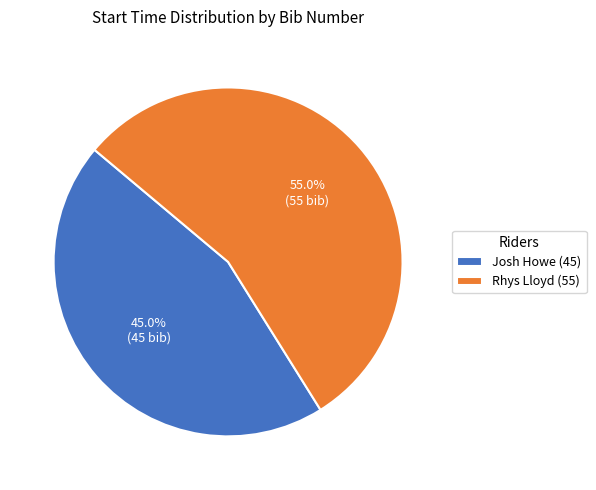

Rank the categories by value from lowest to highest.

Josh Howe (45), Rhys Lloyd (55)